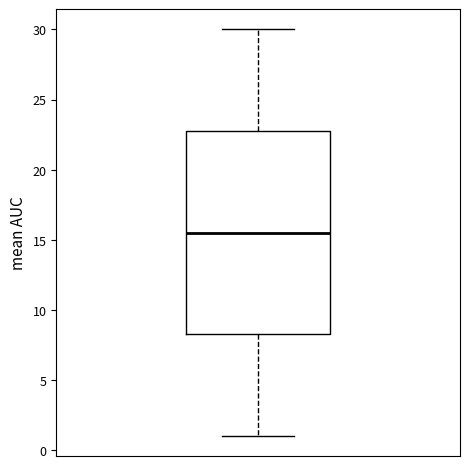

Where is the lower edge of the box on the y-axis? The values are not printed on the chart, so give them approximately, as read against the axis.

8.5